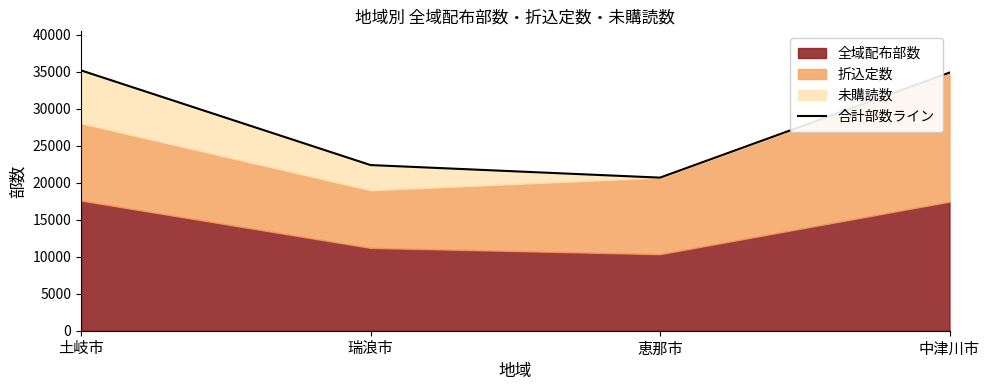

What is the greatest value displayed?

35200